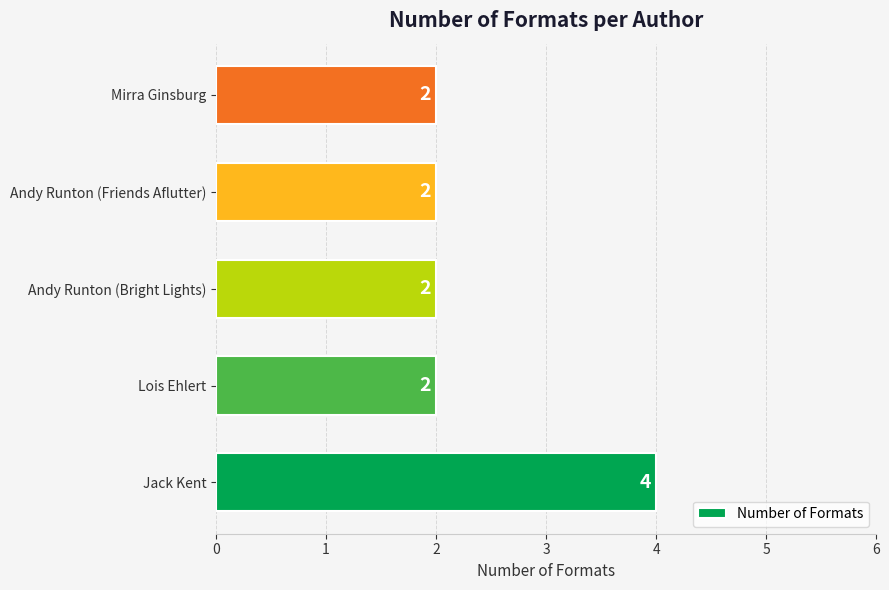

What is the sum of the values at Andy Runton (Friends Aflutter) and Mirra Ginsburg?

4